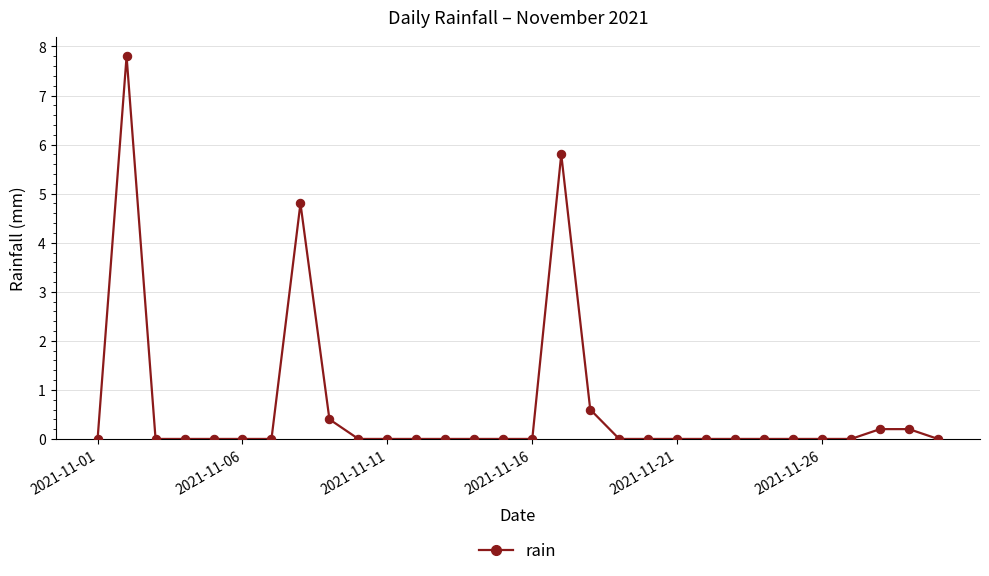

Reading left to right, transcribe all the data shown in this chart.

0.0	7.8	0.0	0.0	0.0	0.0	0.0	4.8	0.4	0.0	0.0	0.0	0.0	0.0	0.0	0.0	5.8	0.6	0.0	0.0	0.0	0.0	0.0	0.0	0.0	0.0	0.0	0.2	0.2	0.0